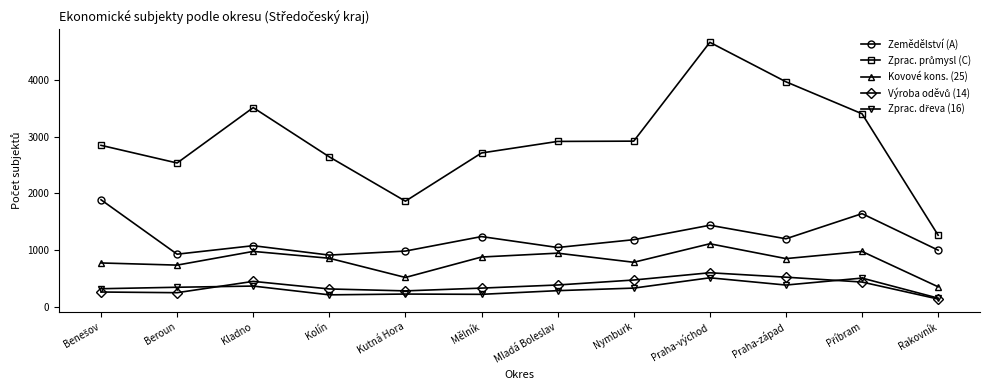

What is the minimum value shown in the chart?

132